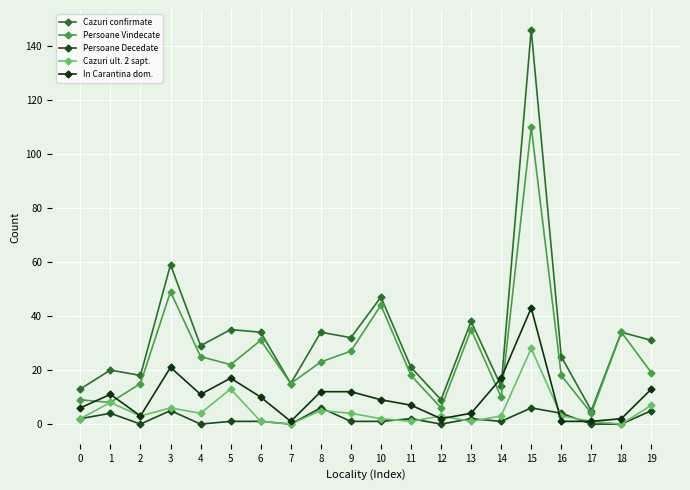

What is the approximate value of Persoane Vindecate at 9?

27